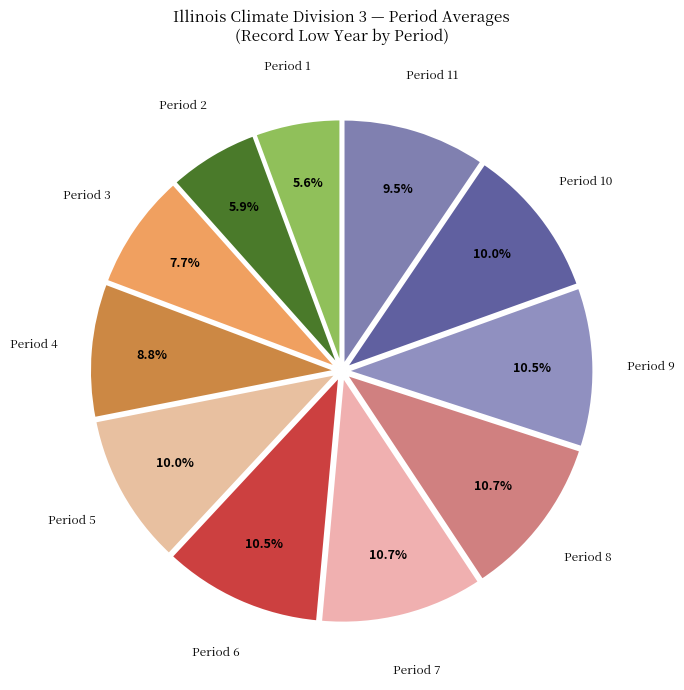

Is there any slice that represents more than half of the pie?

No